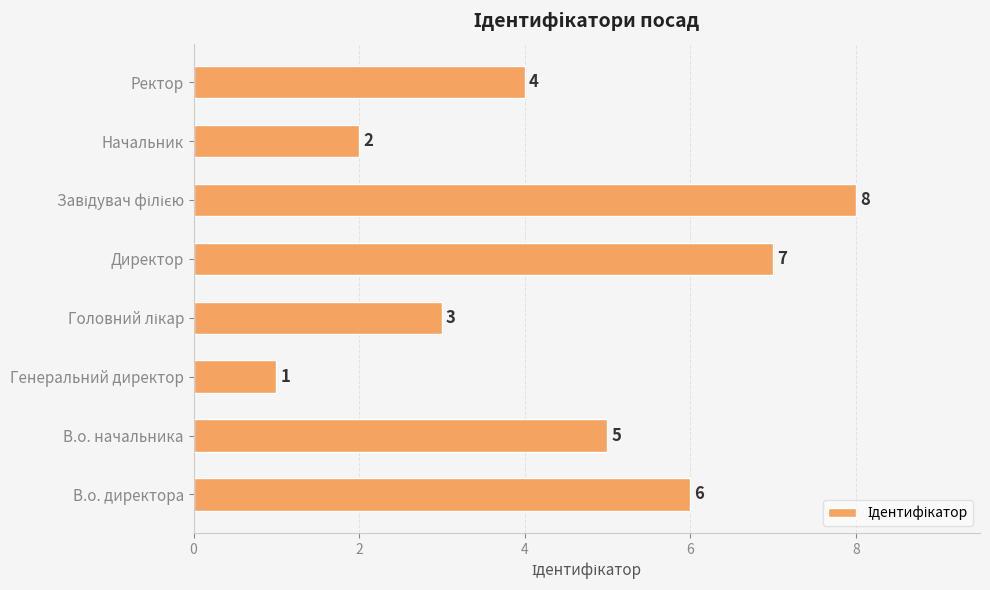

The chart shows a value of 2 at В.о. начальника. True or false?

False